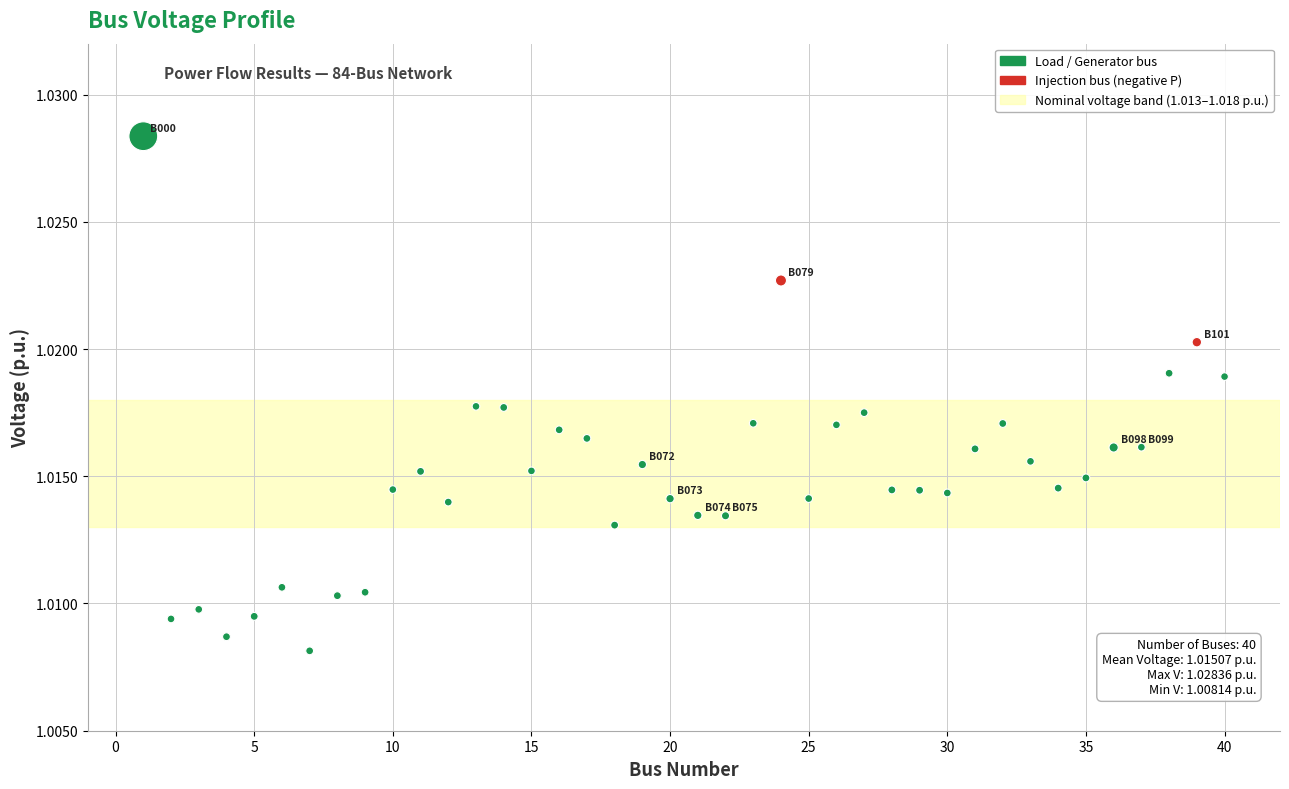

What is the range of X values (max minus min)?

39.0